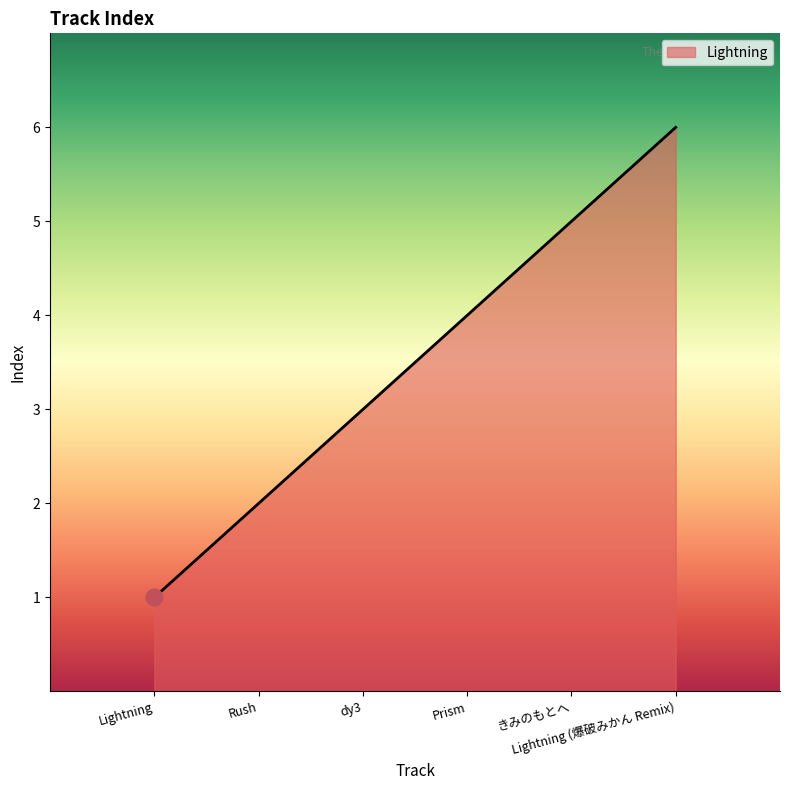

How many lines are shown in the chart?

1